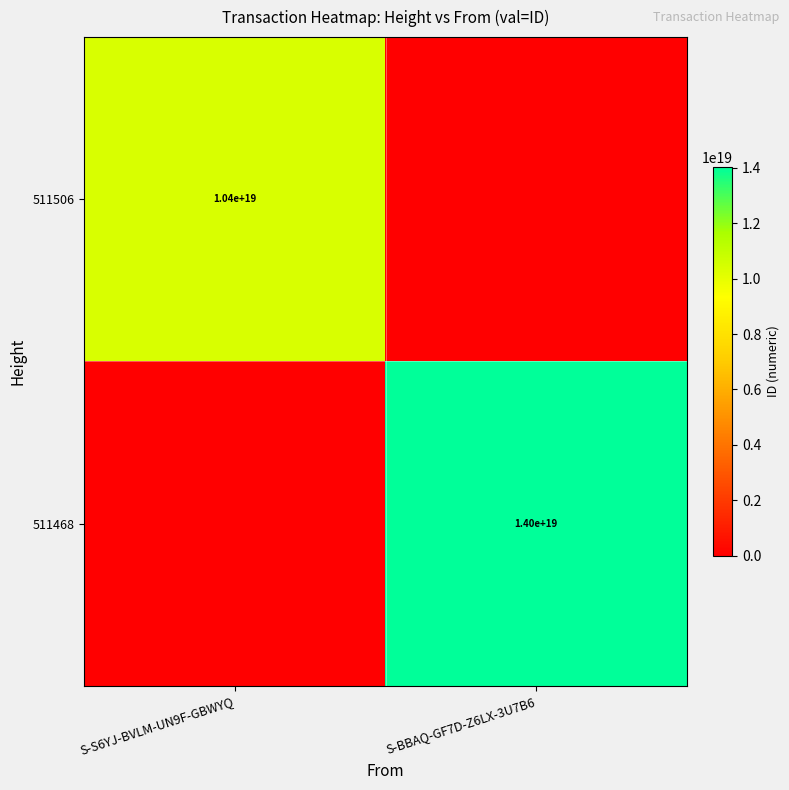

How many positive values does the 511468 series have?

1